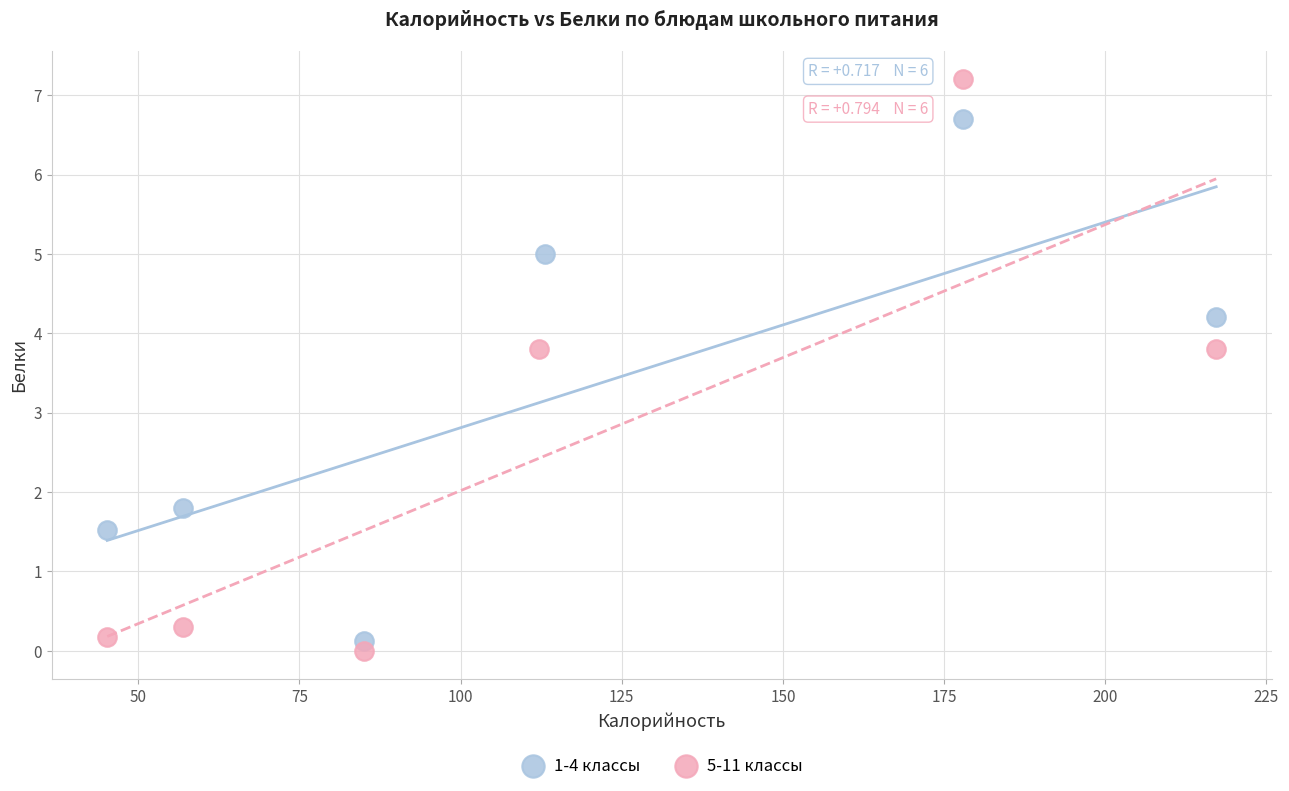

Which series reaches the maximum Y coordinate?

5-11 классы